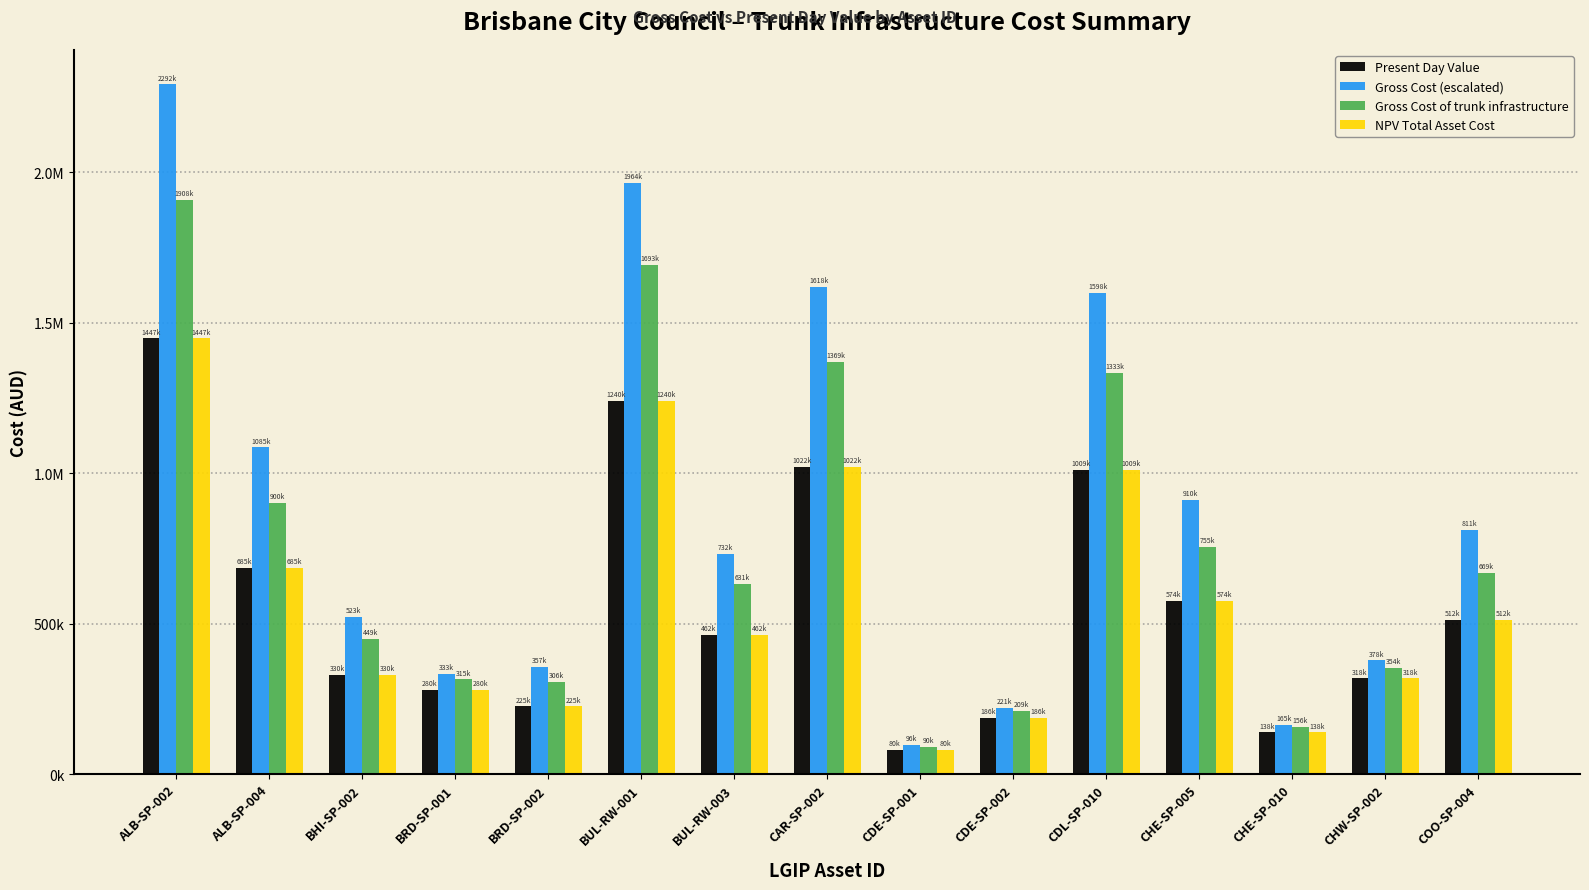

What are all the series names shown in the legend?

Present Day Value, Gross Cost (escalated), Gross Cost of trunk infrastructure, NPV Total Asset Cost